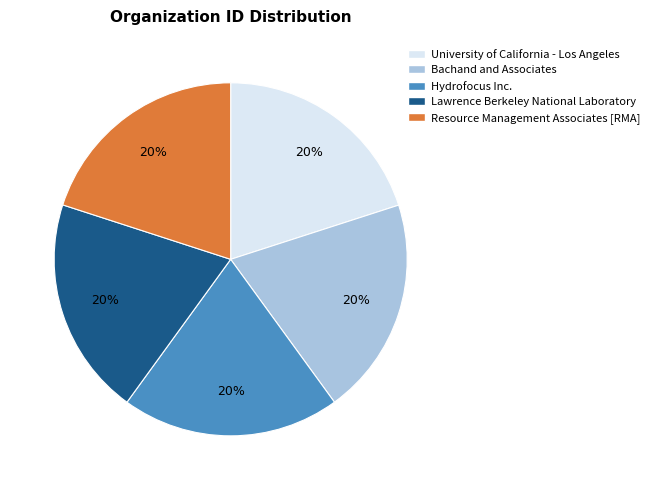

How many segments does this pie chart have?

5